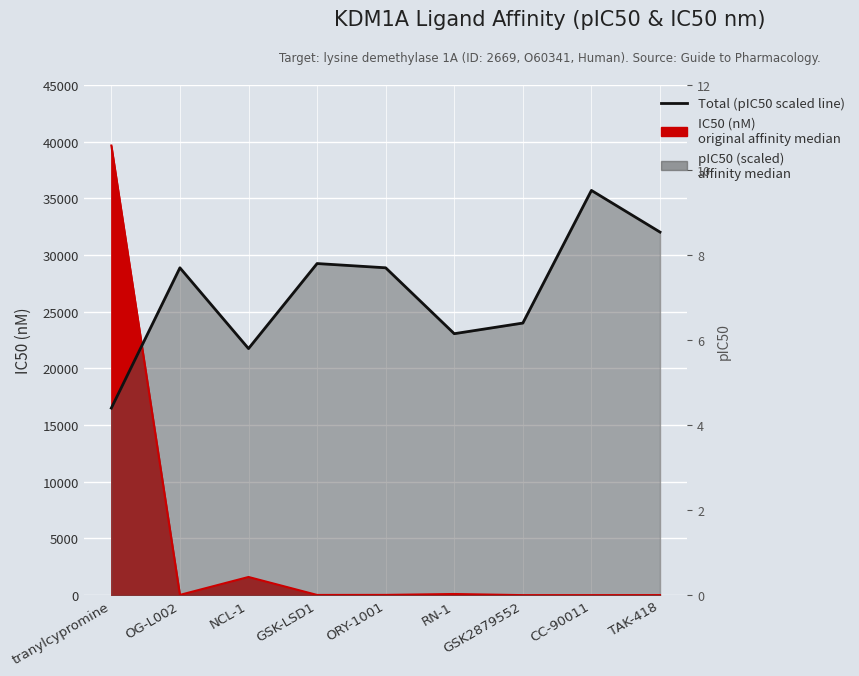

Which has a higher value, OG-L002 or RN-1?

OG-L002